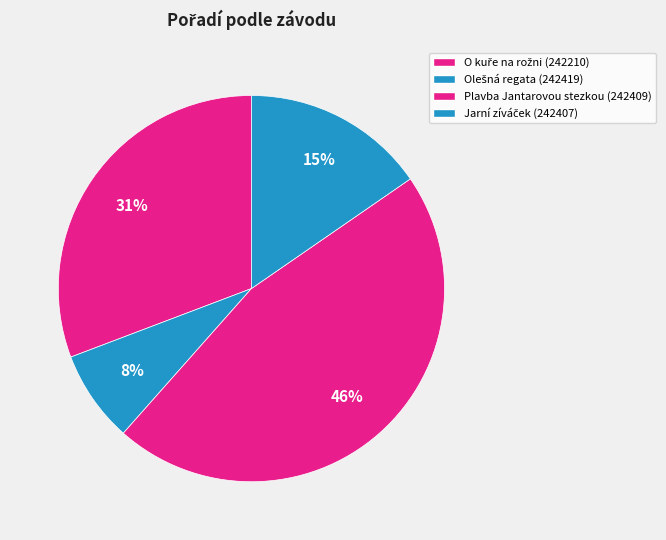

Between Plavba Jantarovou stezkou (242409) and O kuře na rožni (242210), which is larger?

Plavba Jantarovou stezkou (242409)